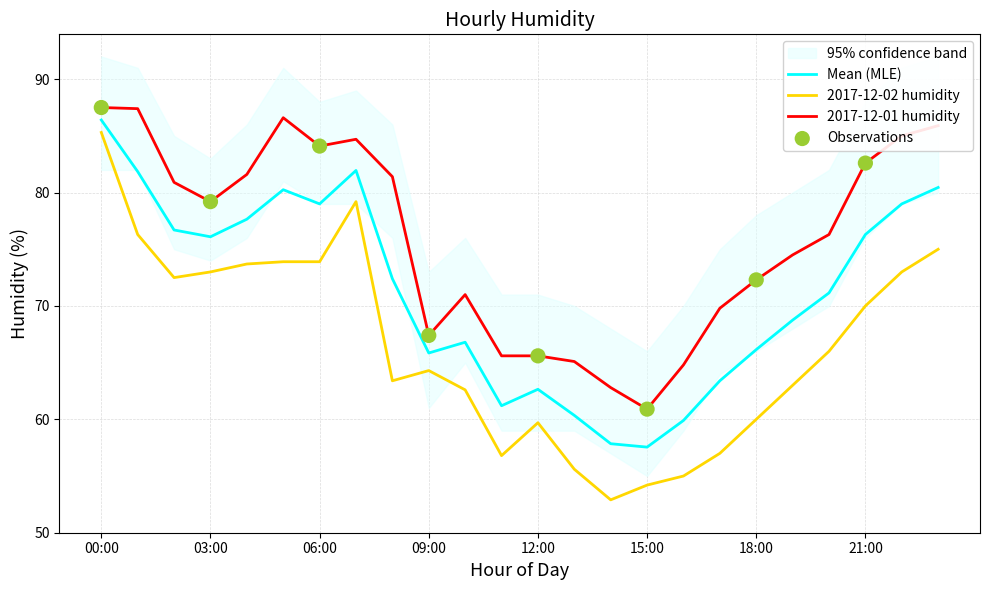

Which series has the largest total across all categories?

2017-12-01